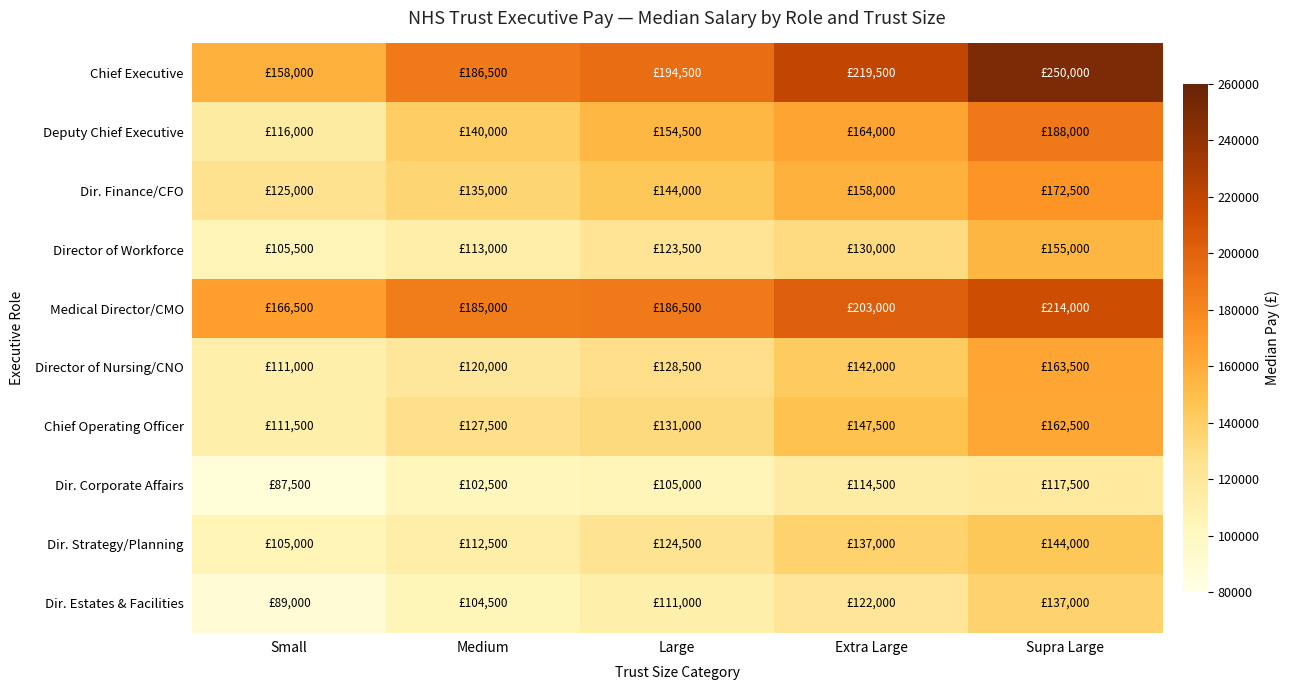

Which series changed the most between Medium and Supra Large?

Chief Executive